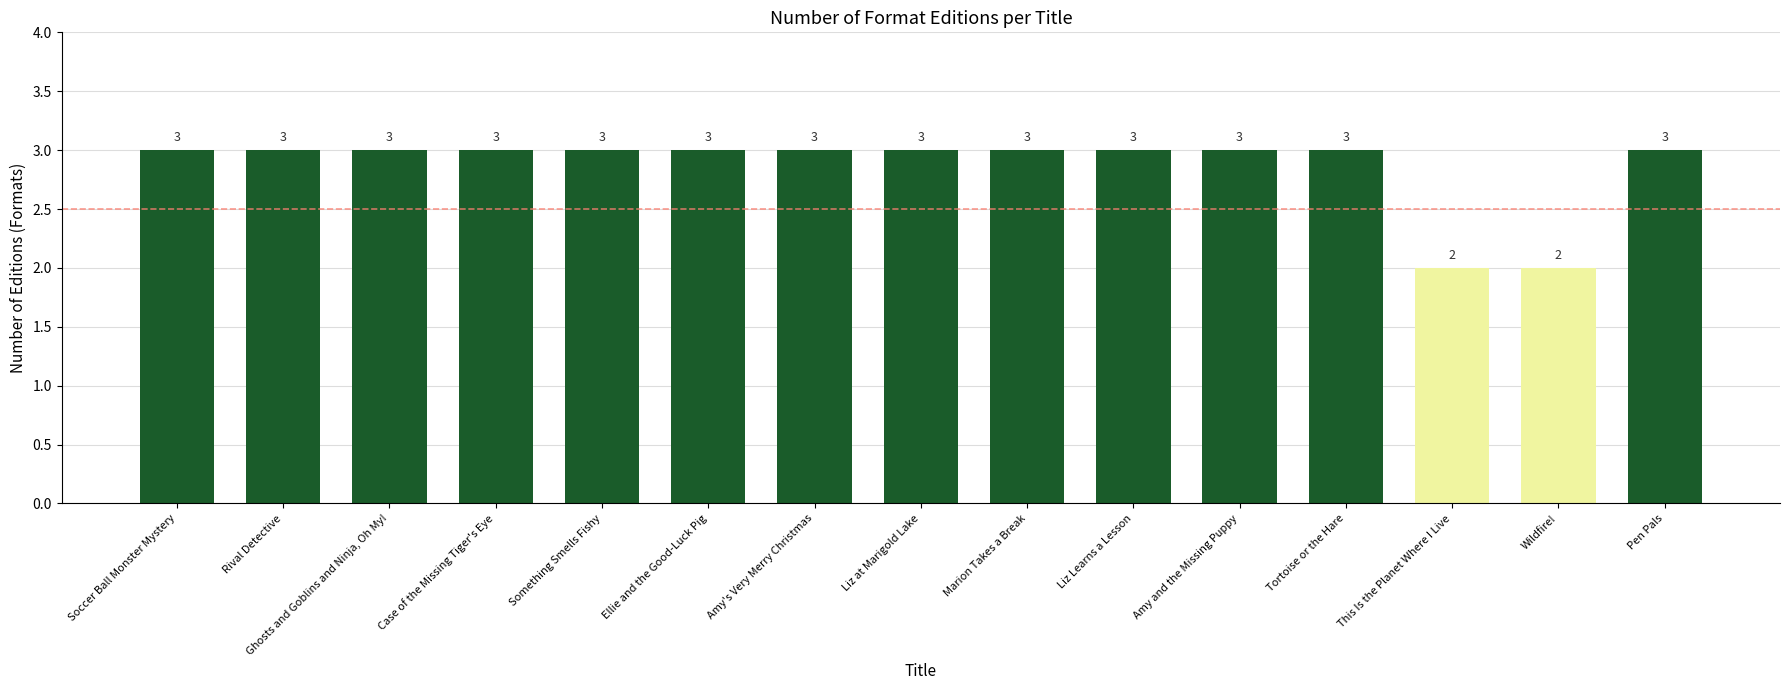

What is the change in value from Wildfire! to Pen Pals?

+1